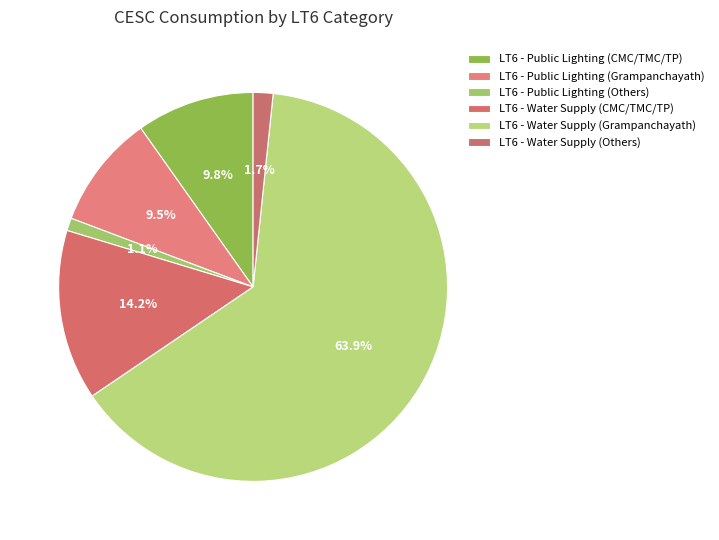

How many segments does this pie chart have?

6